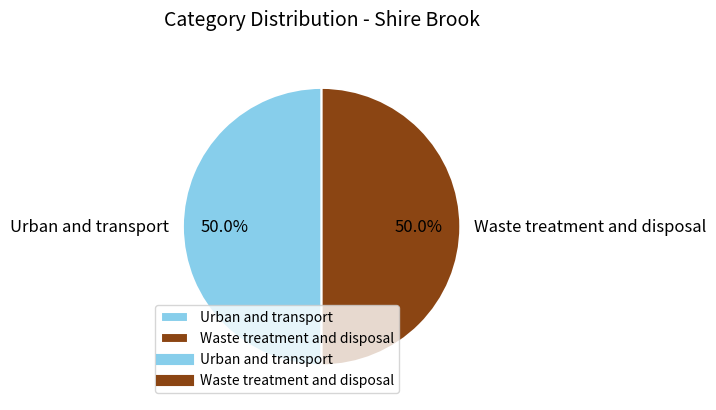

How much of the chart is everything except Urban and transport?

50.0%